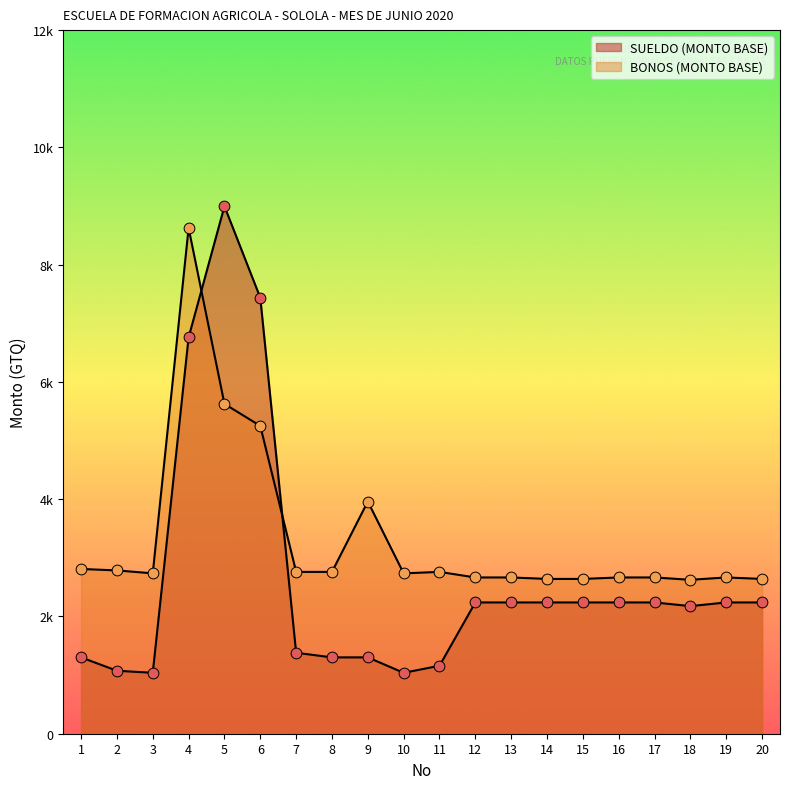

Is the value of BONOS (MONTO BASE) at 16 greater than the value of SUELDO (MONTO BASE) at 1?

Yes